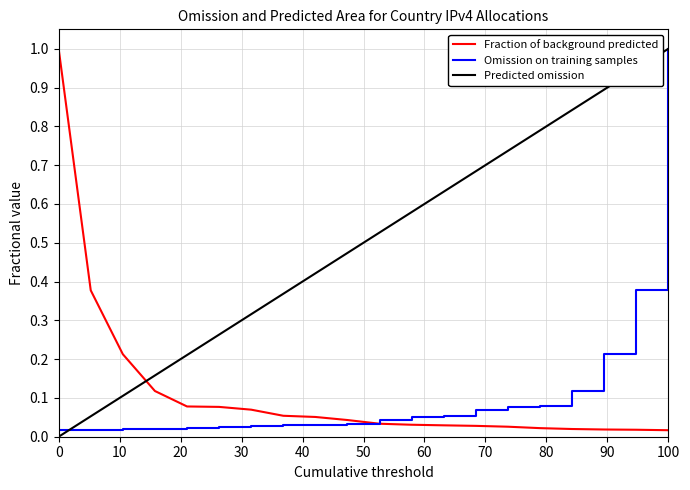

Which series has the largest total across all categories?

Predicted omission